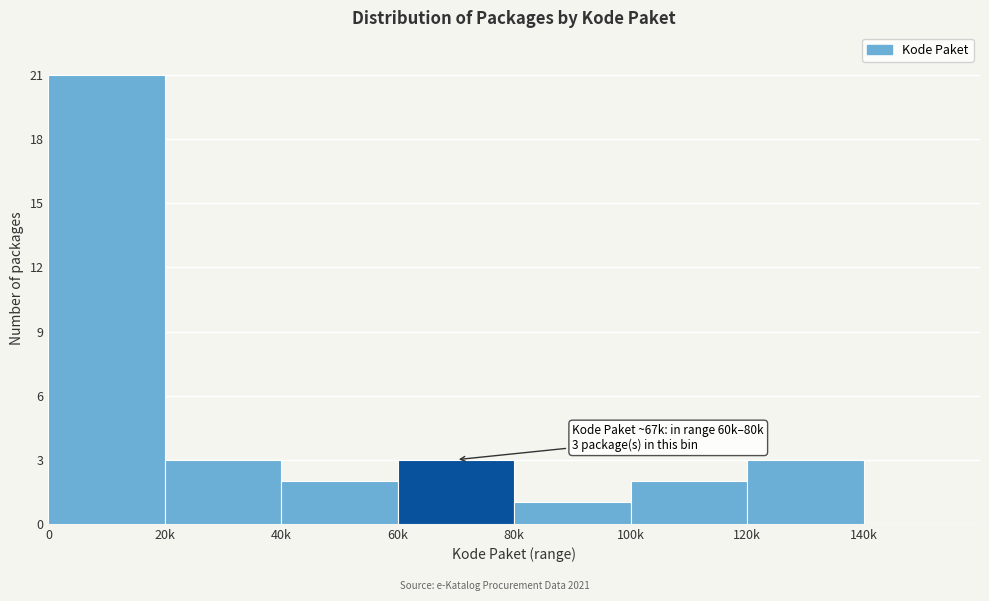

Reading left to right, what are all the values shown in this chart?

0=21	20k=3	40k=2	60k=3	80k=1	100k=2	120k=3	140k=0